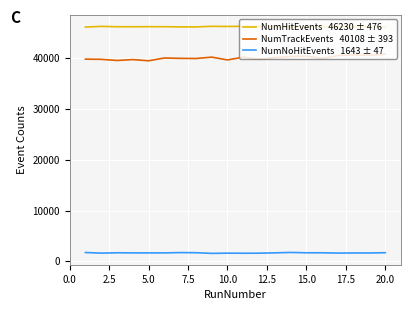

What is the greatest value displayed?

46331